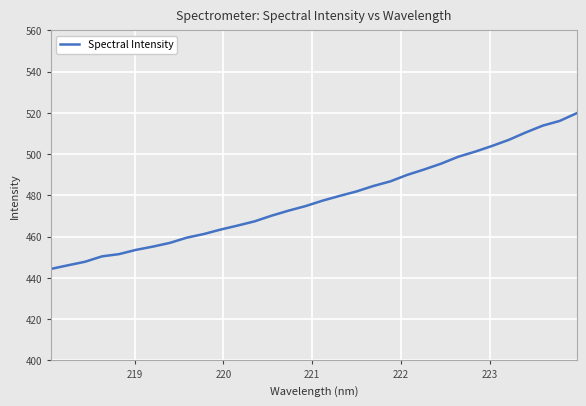

What is the minimum value shown in the chart?

444.4